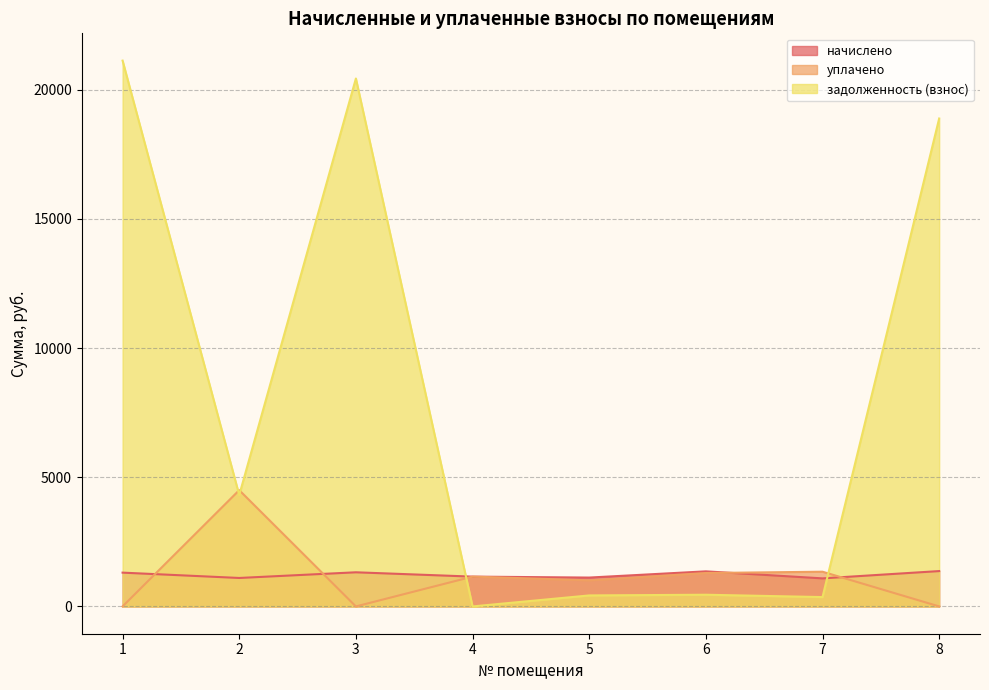

True or false: начислено has a value of 673.3 at 8.

False